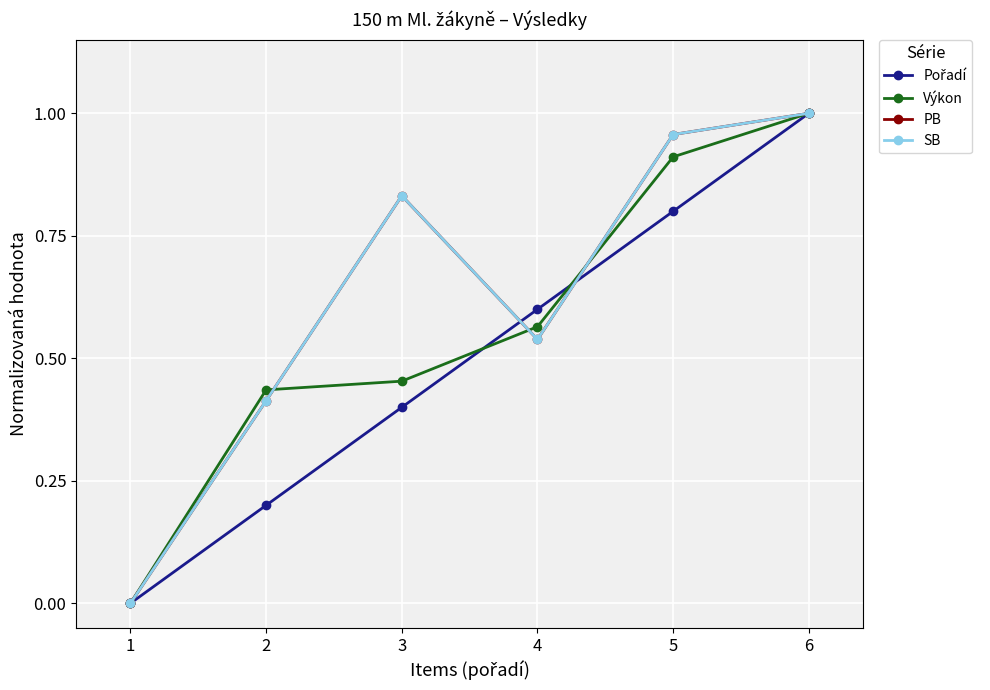

Is this an area chart (filled region under the line)?

No